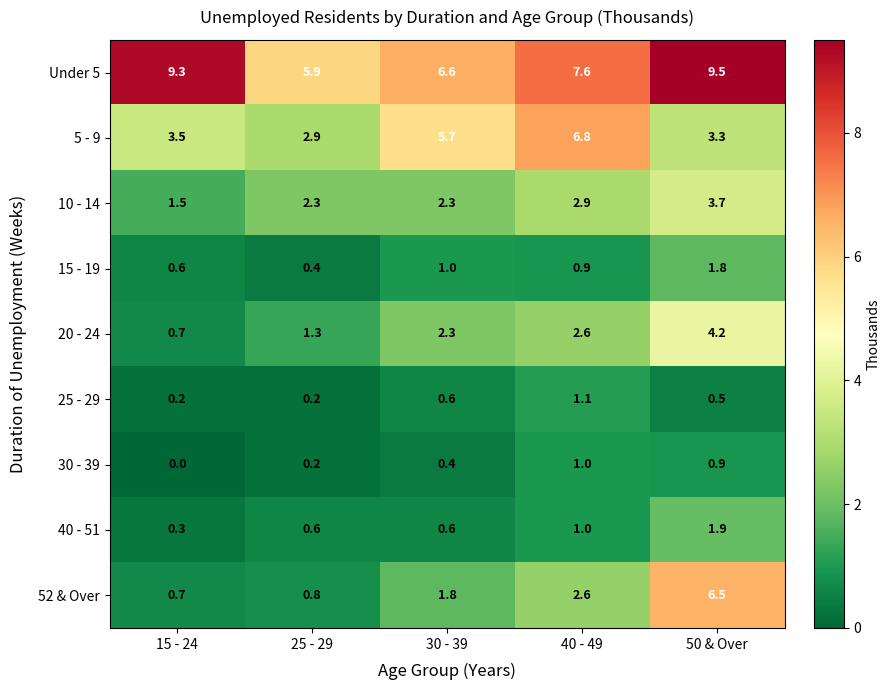

At which category is the sum across all series the highest?

50 & Over